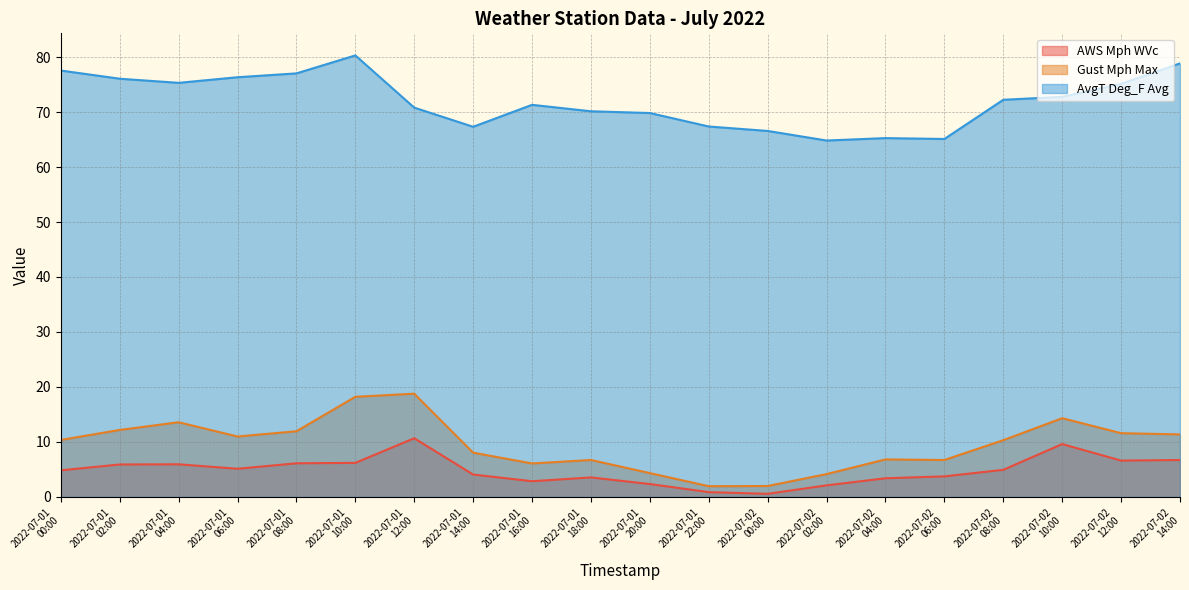

At which label is AWS Mph WVc closest to 5?

2022-07-02 08:00